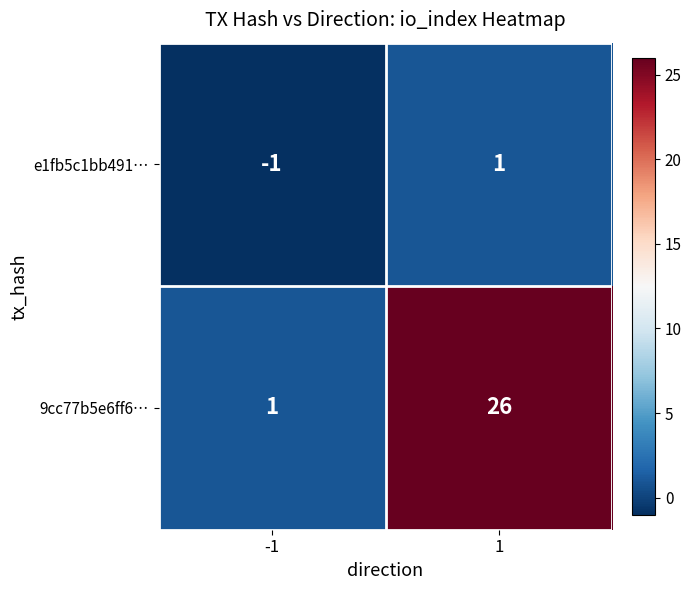

How many positive values does the e1fb5c1bb491… series have?

1